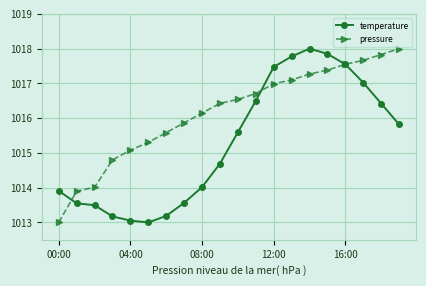

List the series in order of their overall mean, lowest first.

temperature, pressure